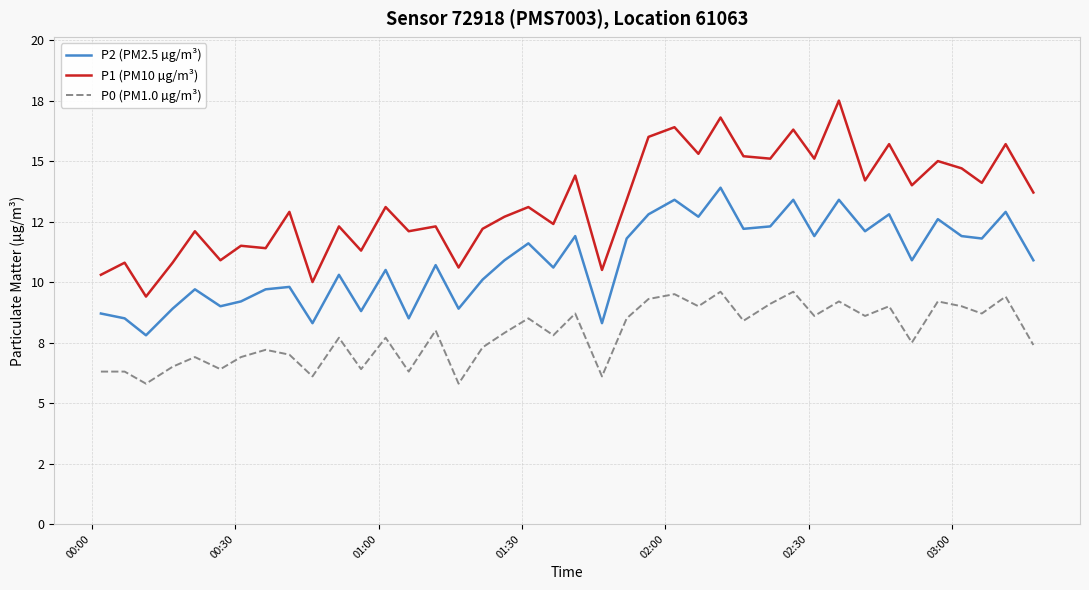

Is this an area chart (filled region under the line)?

No